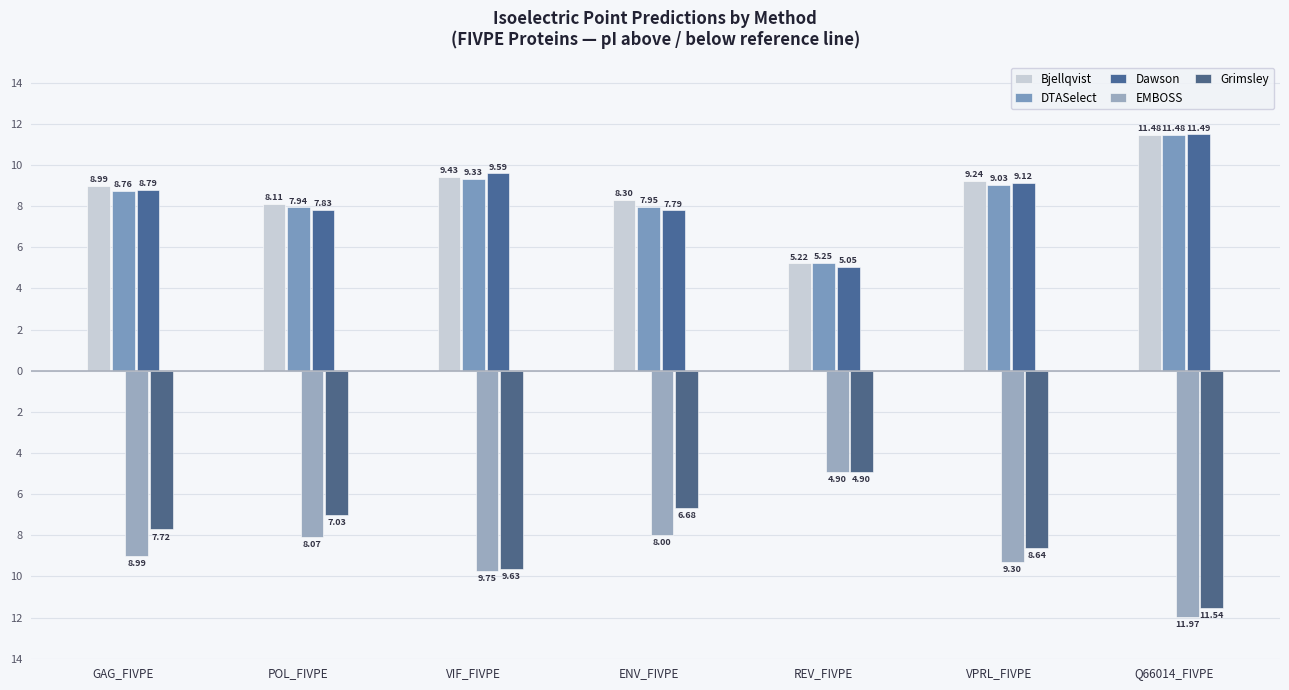

Is it true that DTASelect equals 11.5 at Q66014_FIVPE?

True